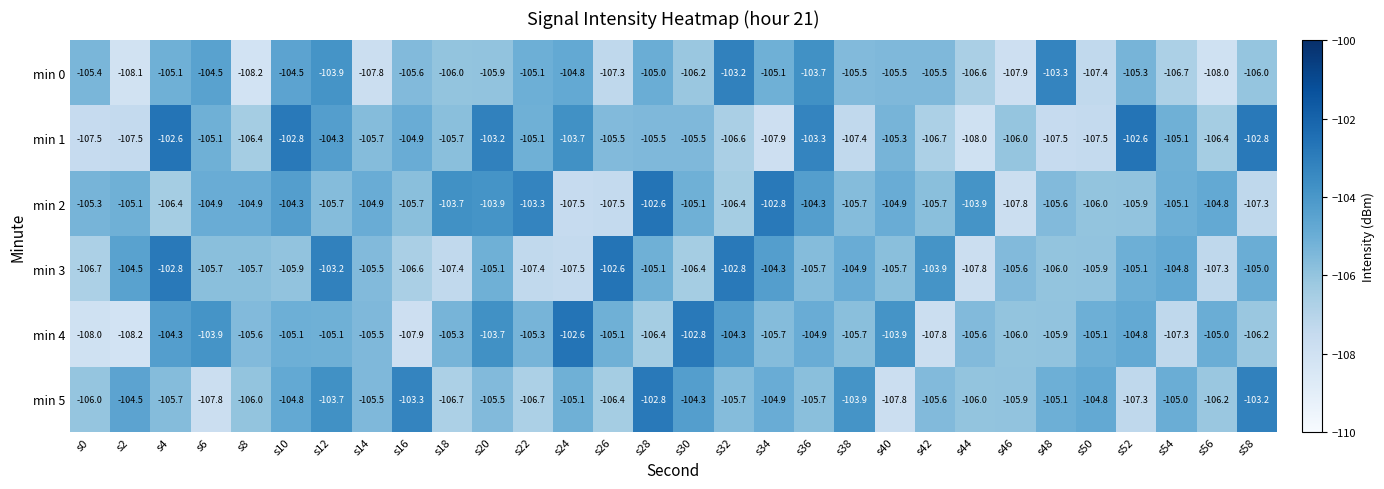

Which series has the largest total across all categories?

min 2